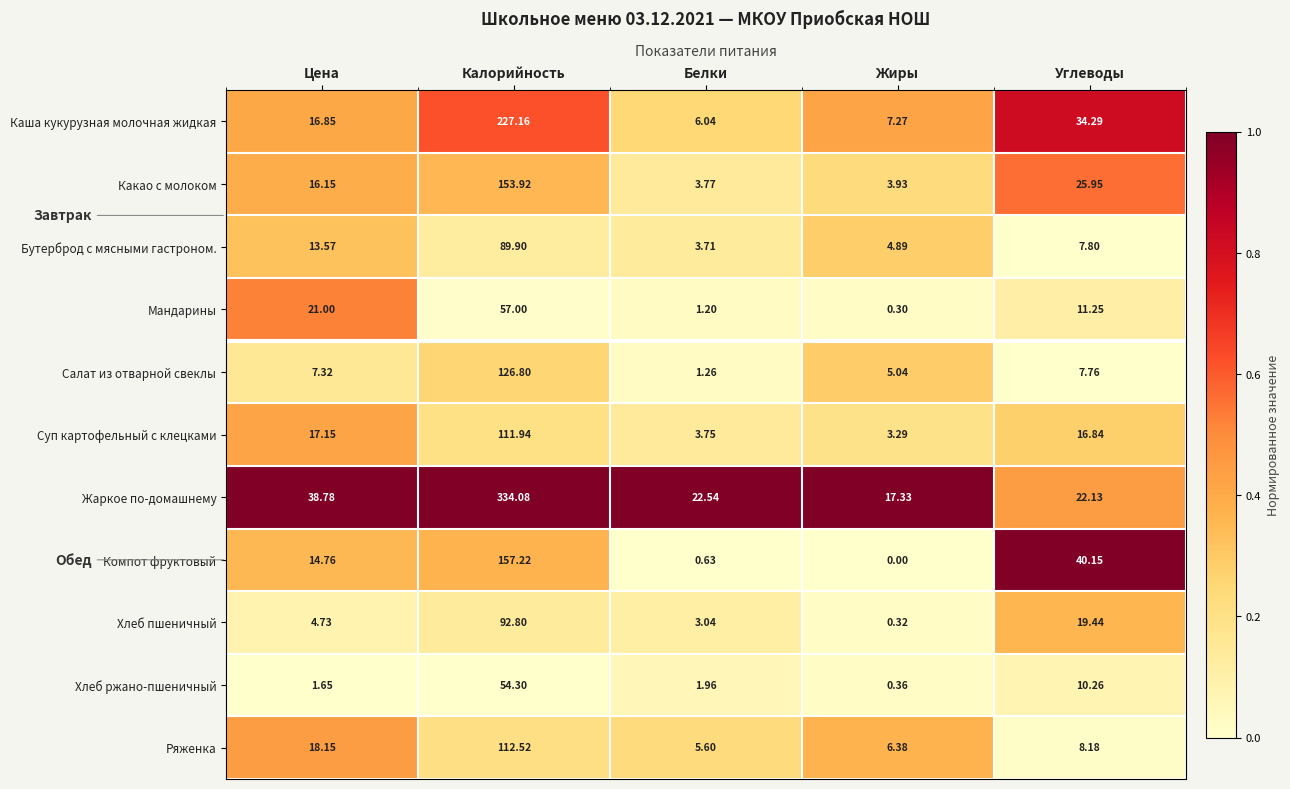

Which label corresponds to the largest value in the chart?

Калорийность